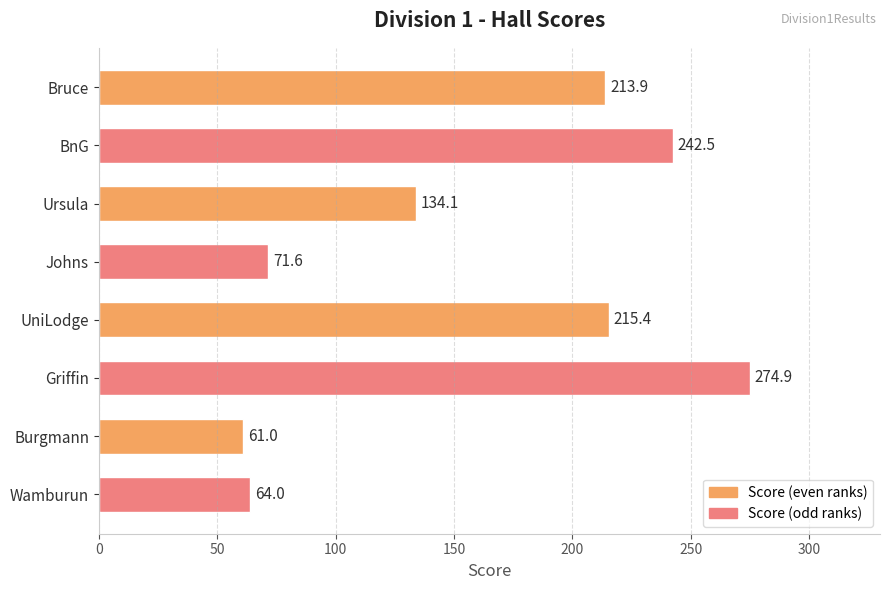

List the labels in order of value, largest first.

Griffin, BnG, UniLodge, Bruce, Ursula, Johns, Wamburun, Burgmann